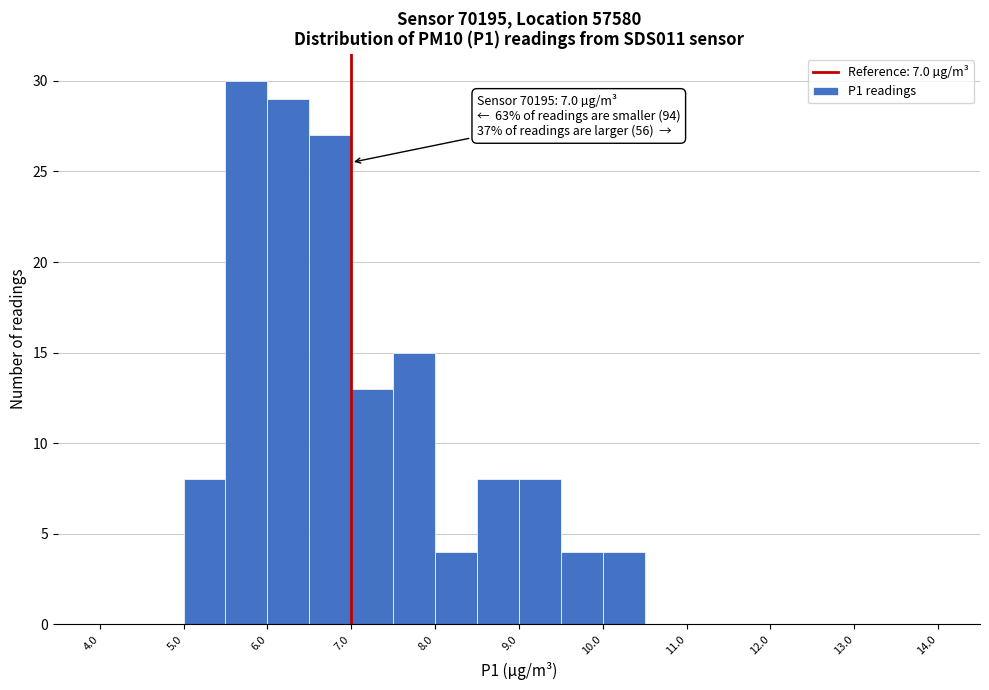

Which range on the x-axis has the tallest bar?

5.5 to 6.0